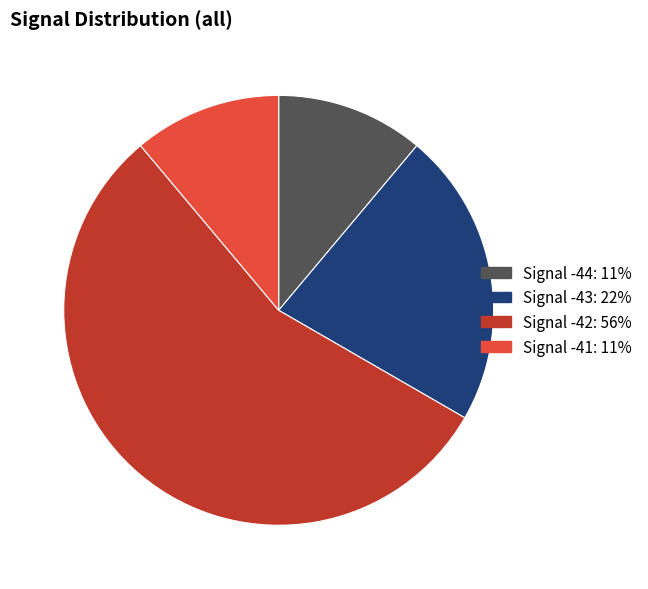

Is there a majority slice in this chart?

Yes